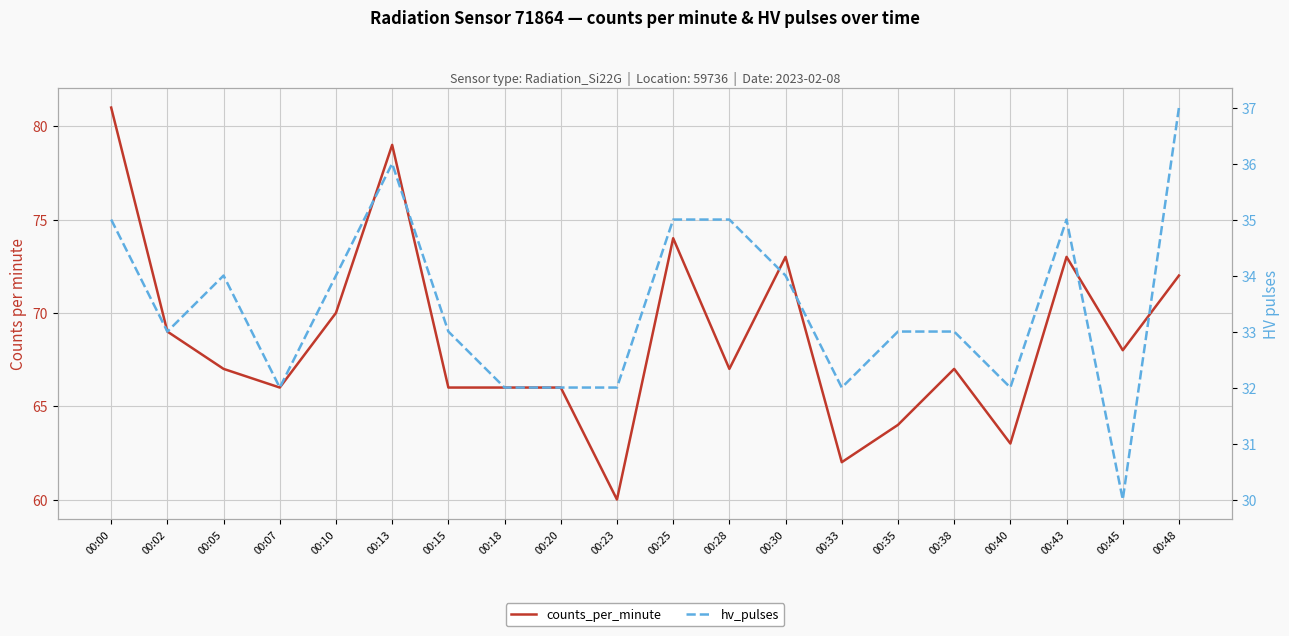

True or false: hv_pulses and counts_per_minute intersect in this chart.

False